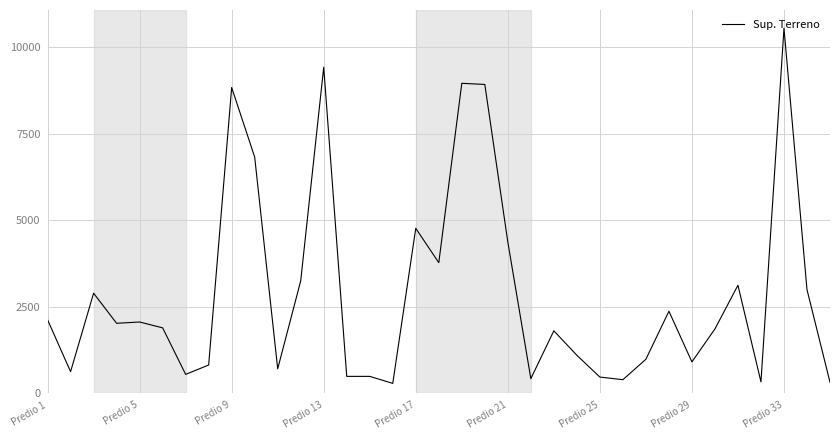

What is the minimum value shown in the chart?

276.5